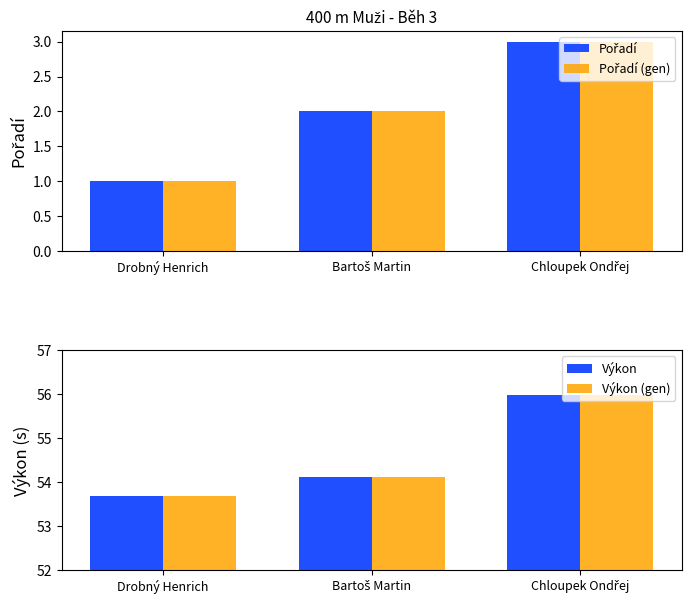

How many distinct data groups are displayed?

4